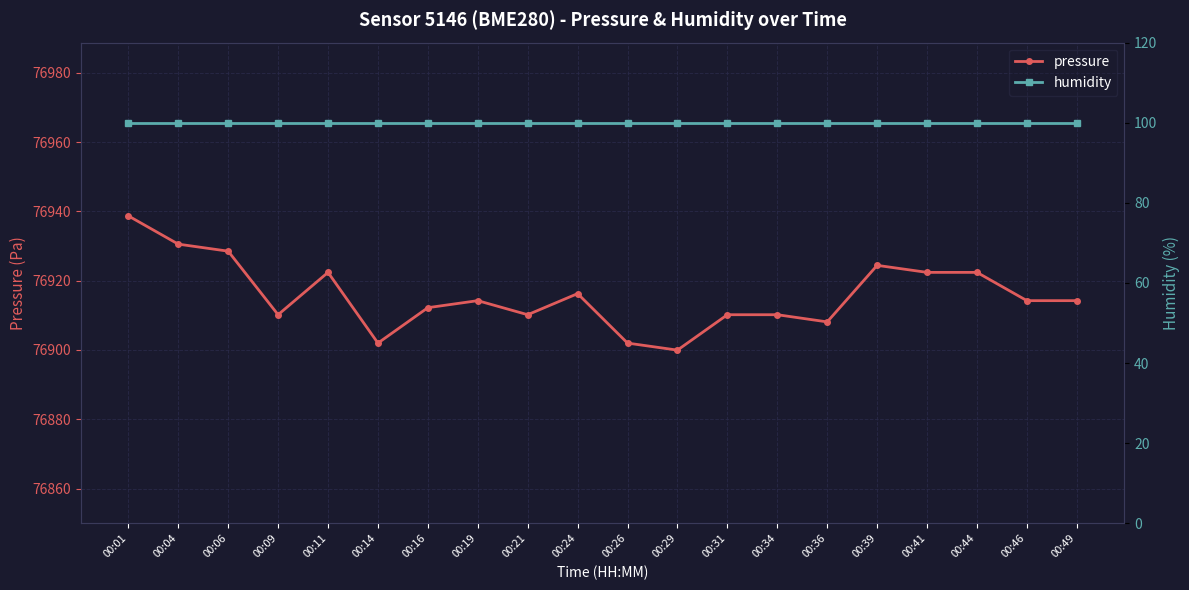

What is the difference between the maximum and minimum values in the pressure series?

38.8